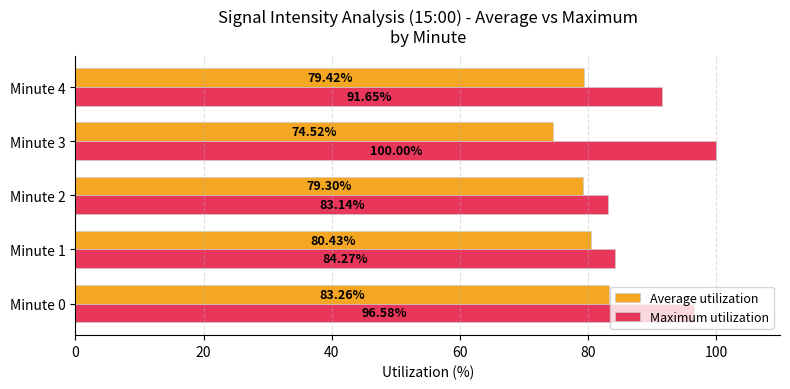

At which category is the sum across all series the highest?

Minute 0